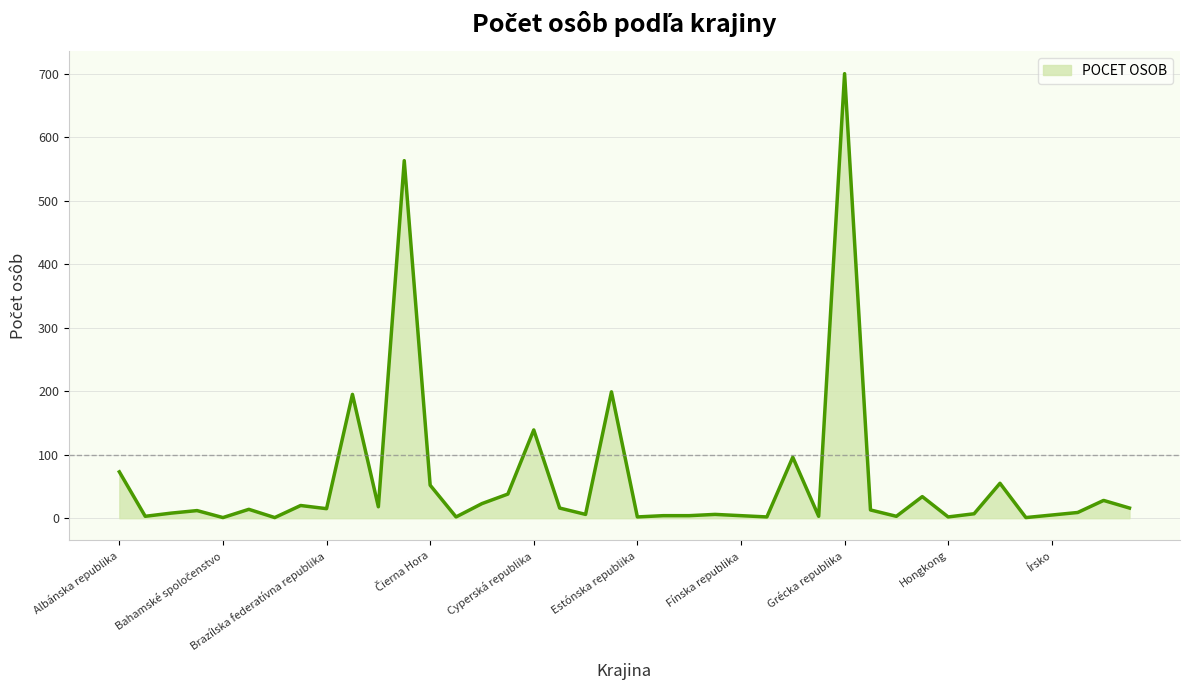

What is the difference between the maximum and minimum values?

699